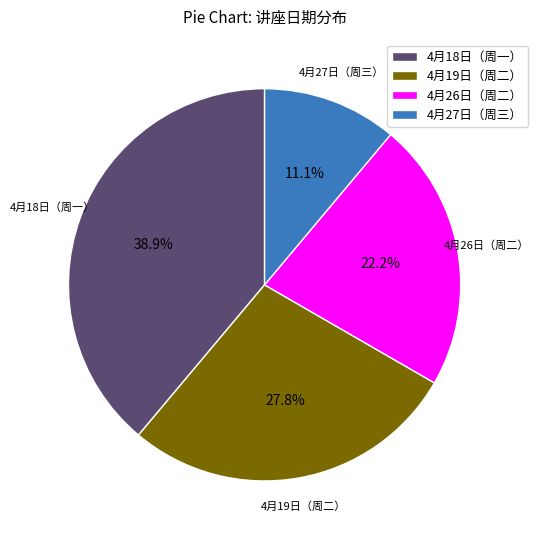

To the nearest percent, what is the average slice percentage?

25%